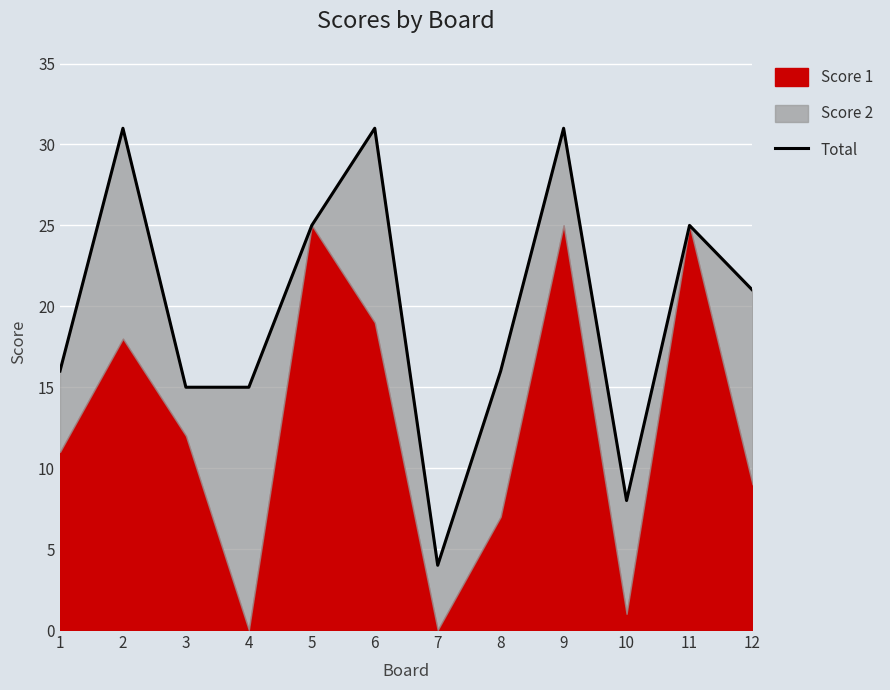

What is the sum of all values?

238